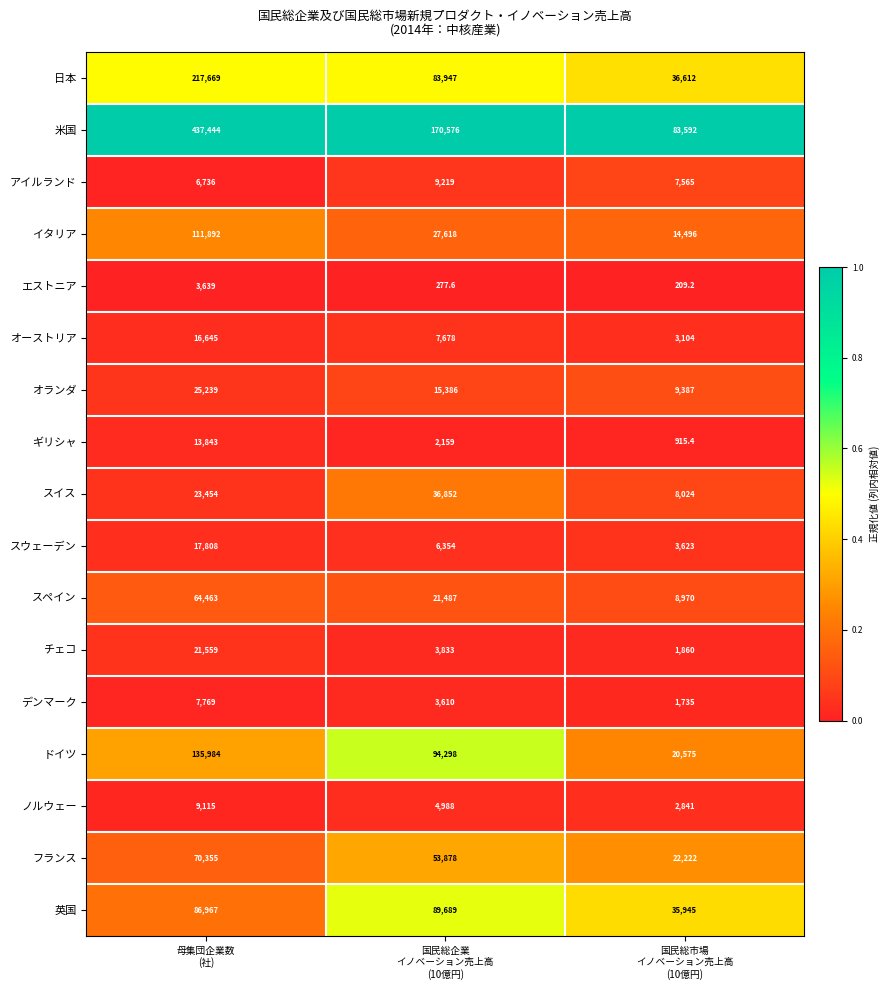

What is the sum of all フランス values?

146455.0